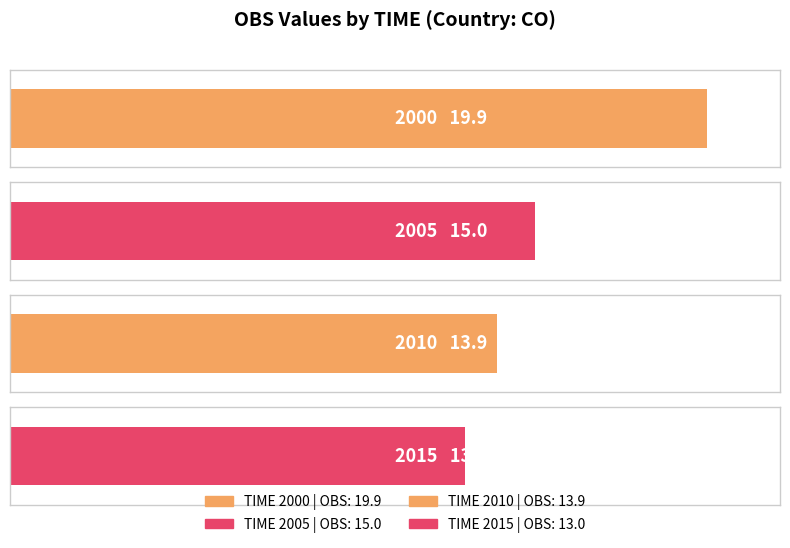

What is the change in value from 2005 to 2015?

-2.0